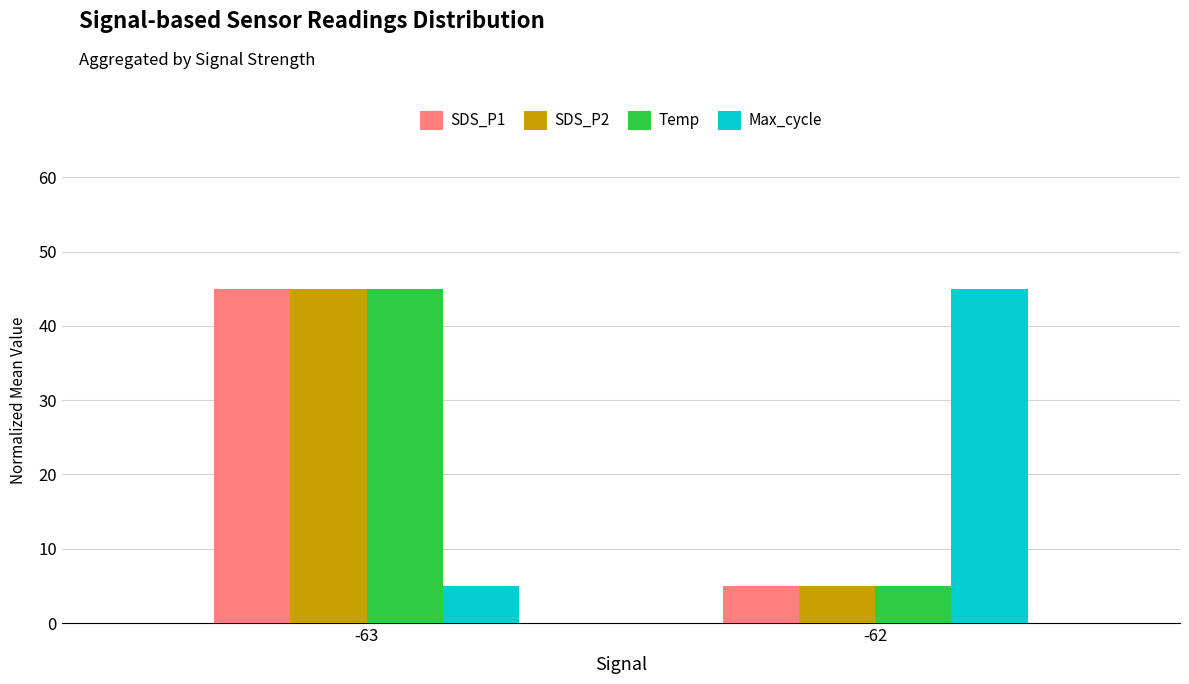

At which category is the sum across all series the highest?

-63